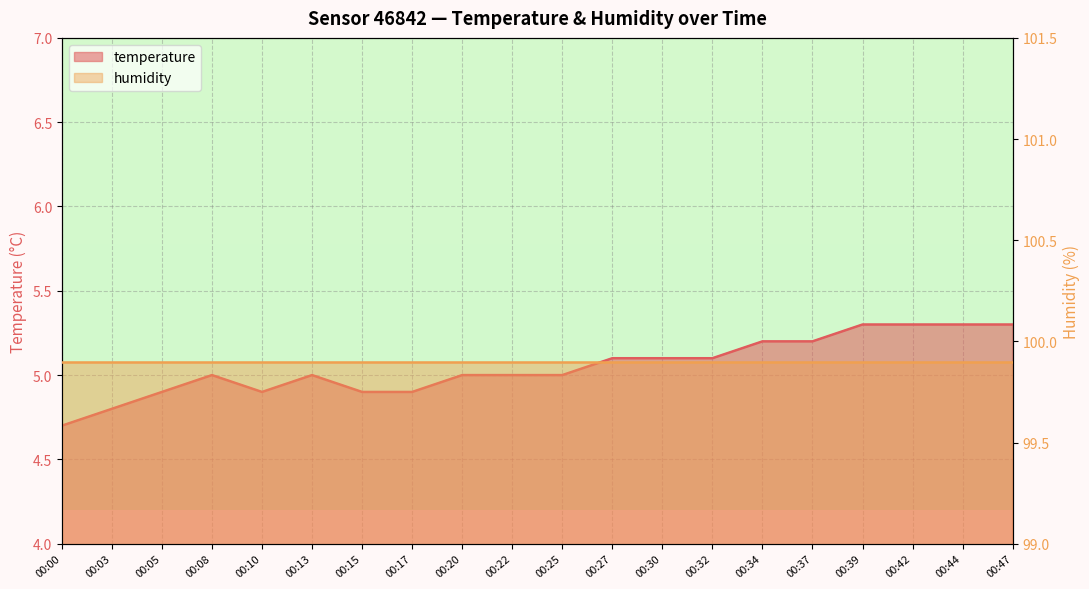

What is the maximum value shown in the chart?

5.3